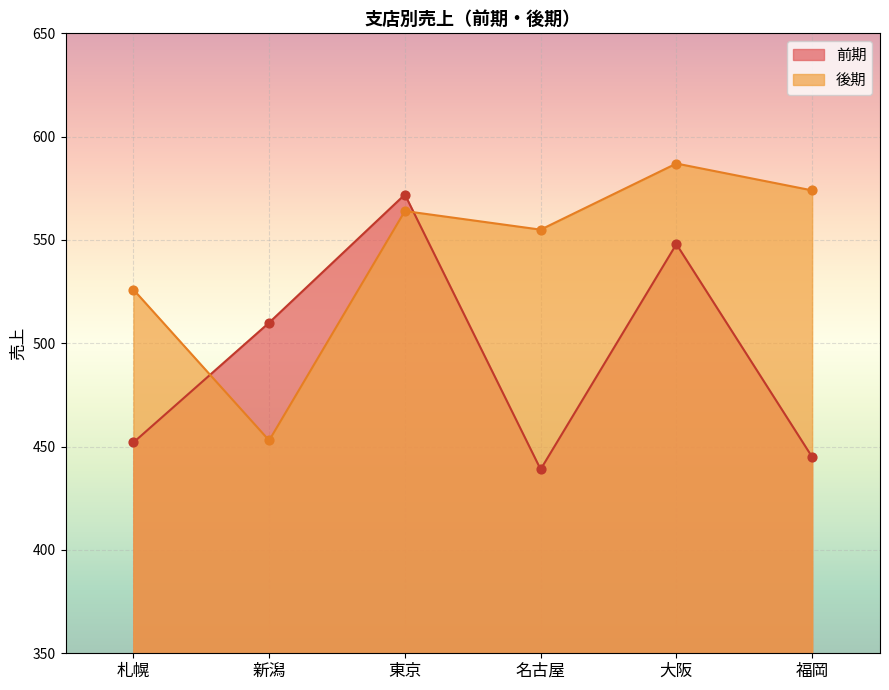

At which category is the sum across all series the highest?

東京